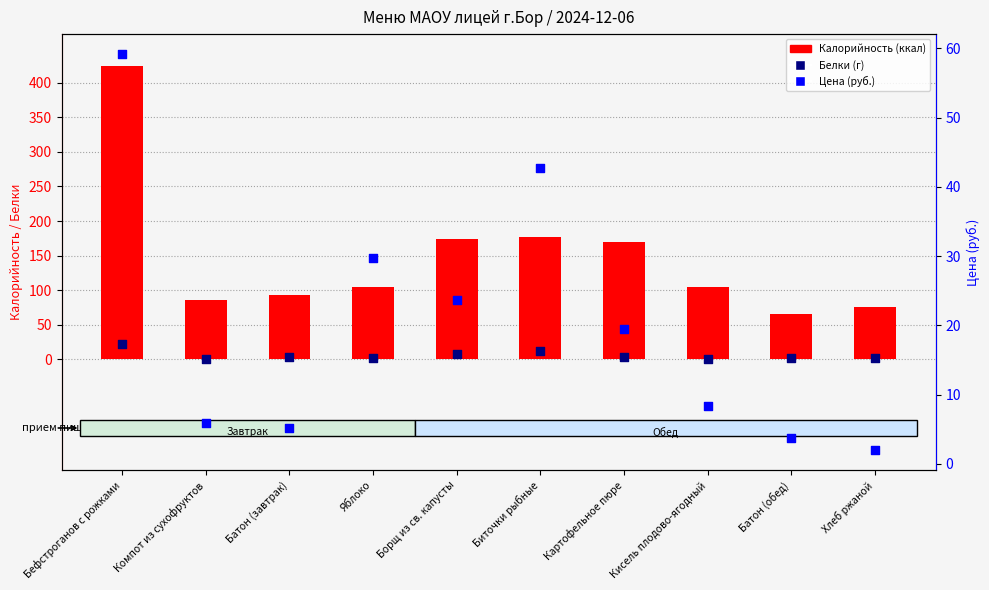

Which series has the widest spread of Y values?

Калорийность